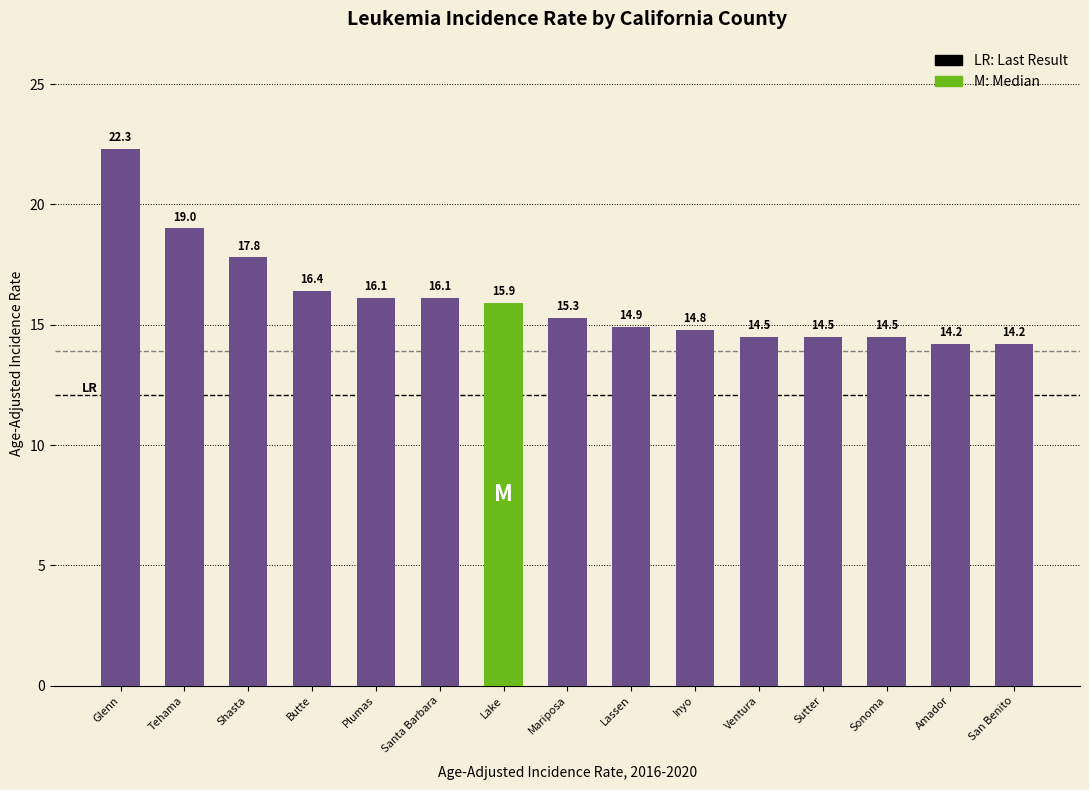

At which label is the value closest to 18?

Shasta